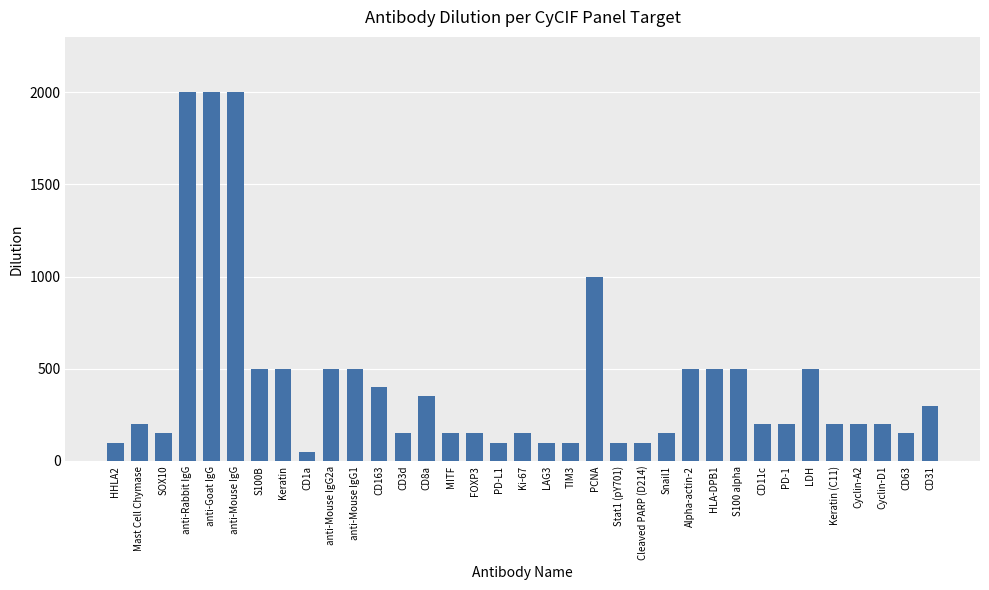

Reading left to right, extract all data points from this chart.

100	200	150	2000	2000	2000	500	500	50	500	500	400	150	350	150	150	100	150	100	100	1000	100	100	150	500	500	500	200	200	500	200	200	200	150	300